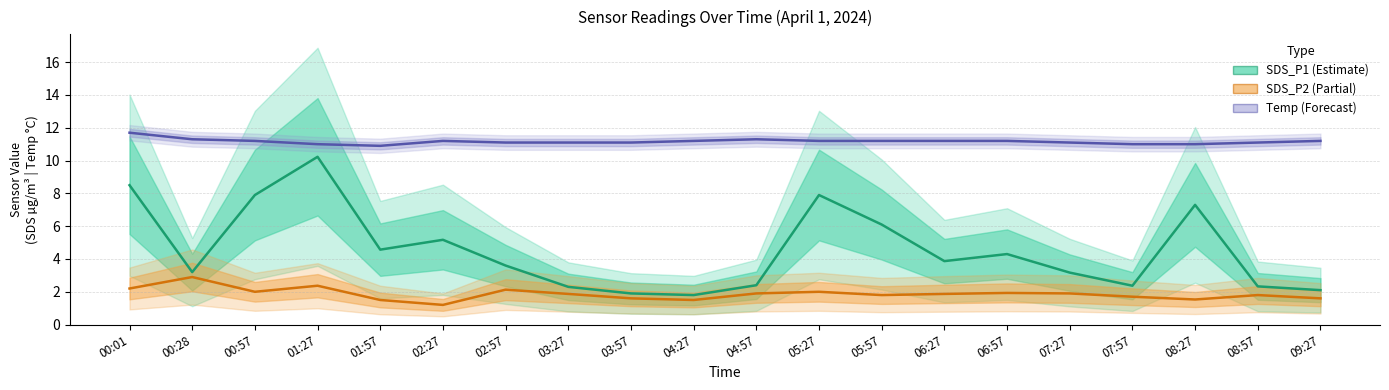

Does the chart have visible grid lines?

Yes